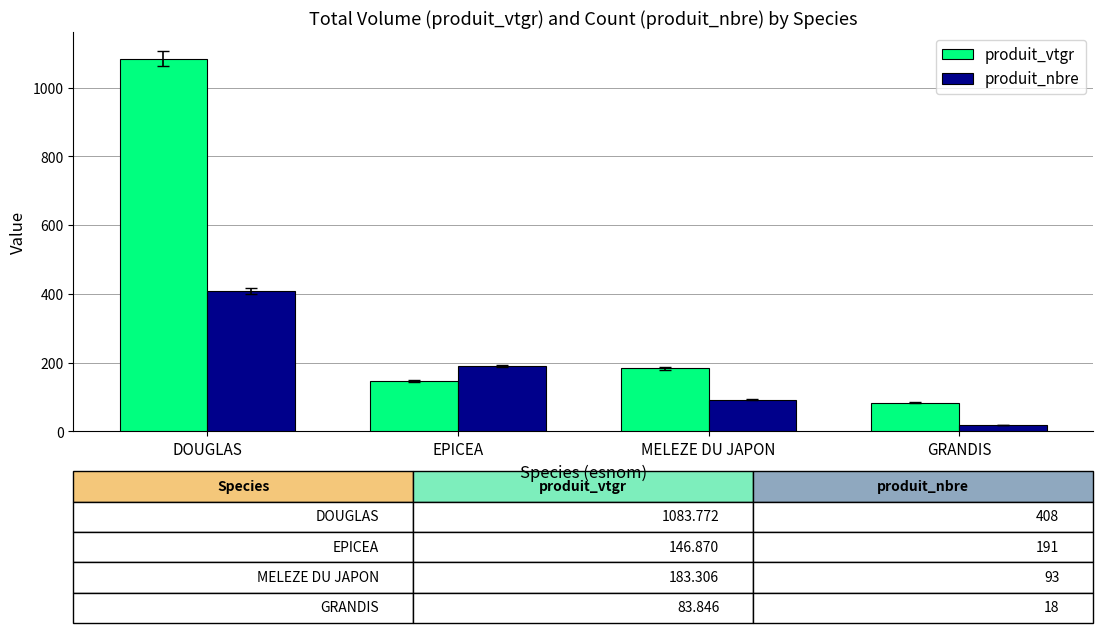

What are all the series names shown in the legend?

produit_vtgr, produit_nbre